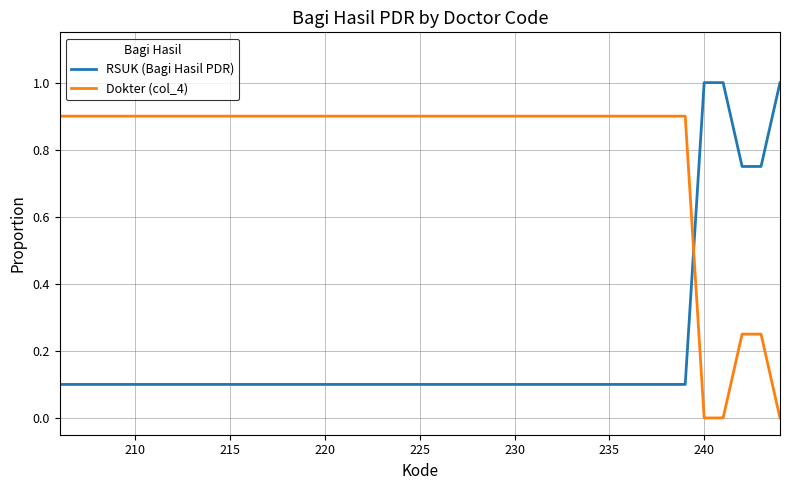

List the series in order of their peak value, lowest first.

Dokter (col_4), RSUK (Bagi Hasil PDR)